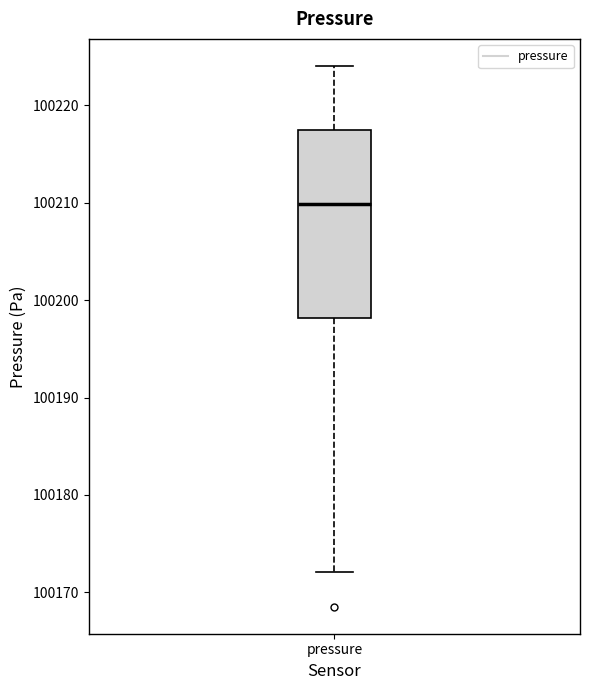

Transcribe this box plot: give where the median line is, the range the box spans, and where the two whiskers end, as read against the y-axis. The values are not printed on the chart, so give them approximately, as read against the axis.

median 100210, box 100198 to 100217, whiskers 100172 to 100224